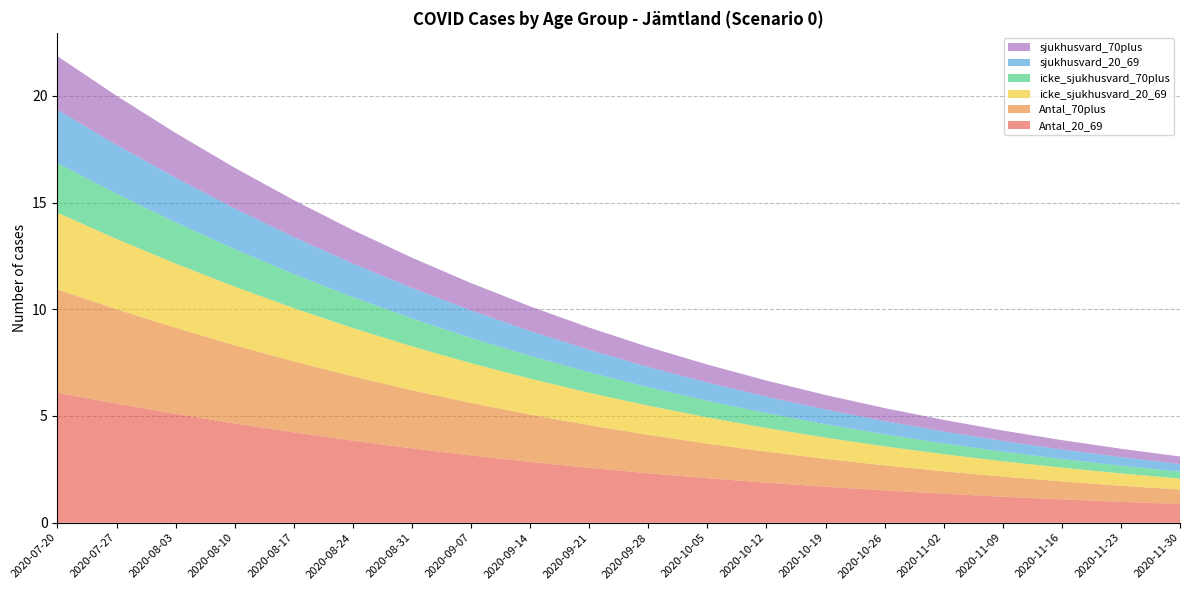

Reading left to right, extract all data points from this chart.

Antal_20_69: 2020-07-20=6.1	2020-07-27=5.6	2020-08-03=5.1	2020-08-10=4.7	2020-08-17=4.2	2020-08-24=3.8	2020-08-31=3.5	2020-09-07=3.2	2020-09-14=2.8	2020-09-21=2.6	2020-09-28=2.3	2020-10-05=2.1	2020-10-12=1.9	2020-10-19=1.7	2020-10-26=1.5	2020-11-02=1.4	2020-11-09=1.2	2020-11-16=1.1	2020-11-23=1.0	2020-11-30=0.9
Antal_70plus: 2020-07-20=4.8	2020-07-27=4.4	2020-08-03=4.0	2020-08-10=3.7	2020-08-17=3.3	2020-08-24=3.0	2020-08-31=2.7	2020-09-07=2.5	2020-09-14=2.2	2020-09-21=2.0	2020-09-28=1.8	2020-10-05=1.6	2020-10-12=1.5	2020-10-19=1.3	2020-10-26=1.2	2020-11-02=1.1	2020-11-09=0.9	2020-11-16=0.8	2020-11-23=0.8	2020-11-30=0.7
icke_sjukhusvard_20_69: 2020-07-20=3.6	2020-07-27=3.3	2020-08-03=3.0	2020-08-10=2.7	2020-08-17=2.5	2020-08-24=2.3	2020-08-31=2.1	2020-09-07=1.9	2020-09-14=1.7	2020-09-21=1.5	2020-09-28=1.4	2020-10-05=1.2	2020-10-12=1.1	2020-10-19=1.0	2020-10-26=0.9	2020-11-02=0.8	2020-11-09=0.7	2020-11-16=0.6	2020-11-23=0.6	2020-11-30=0.5
icke_sjukhusvard_70plus: 2020-07-20=2.3	2020-07-27=2.1	2020-08-03=1.9	2020-08-10=1.8	2020-08-17=1.6	2020-08-24=1.4	2020-08-31=1.3	2020-09-07=1.2	2020-09-14=1.1	2020-09-21=1.0	2020-09-28=0.9	2020-10-05=0.8	2020-10-12=0.7	2020-10-19=0.6	2020-10-26=0.6	2020-11-02=0.5	2020-11-09=0.5	2020-11-16=0.4	2020-11-23=0.4	2020-11-30=0.3
sjukhusvard_20_69: 2020-07-20=2.5	2020-07-27=2.3	2020-08-03=2.1	2020-08-10=1.9	2020-08-17=1.7	2020-08-24=1.6	2020-08-31=1.4	2020-09-07=1.3	2020-09-14=1.2	2020-09-21=1.1	2020-09-28=1.0	2020-10-05=0.9	2020-10-12=0.8	2020-10-19=0.7	2020-10-26=0.6	2020-11-02=0.6	2020-11-09=0.5	2020-11-16=0.4	2020-11-23=0.4	2020-11-30=0.4
sjukhusvard_70plus: 2020-07-20=2.5	2020-07-27=2.3	2020-08-03=2.1	2020-08-10=1.9	2020-08-17=1.7	2020-08-24=1.6	2020-08-31=1.4	2020-09-07=1.3	2020-09-14=1.2	2020-09-21=1.0	2020-09-28=0.9	2020-10-05=0.8	2020-10-12=0.8	2020-10-19=0.7	2020-10-26=0.6	2020-11-02=0.5	2020-11-09=0.5	2020-11-16=0.4	2020-11-23=0.4	2020-11-30=0.4